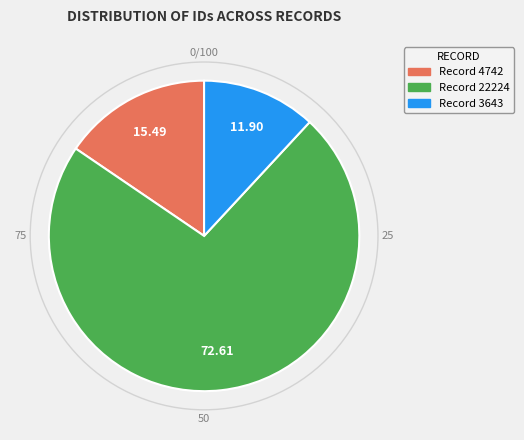

Does any single category account for the majority?

Yes